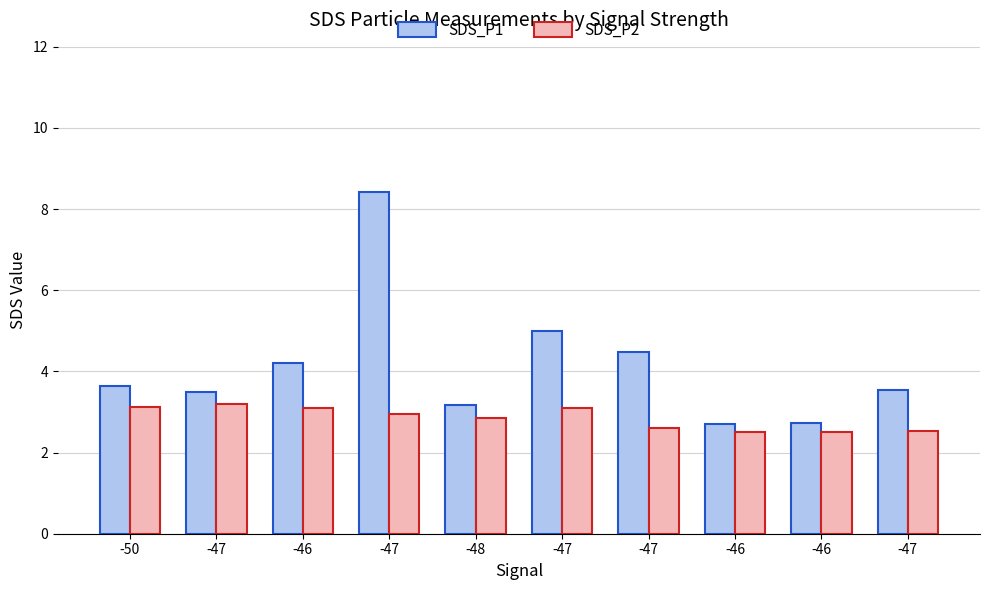

What is the total value across all series at -47?

6.7